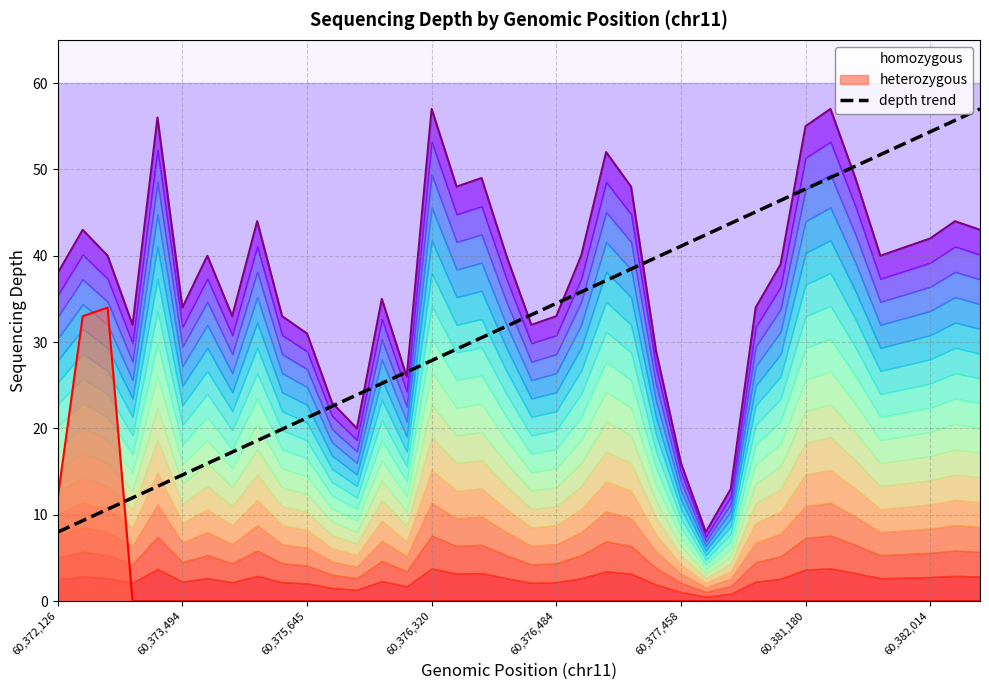

What value does the data have at 14?

26.5